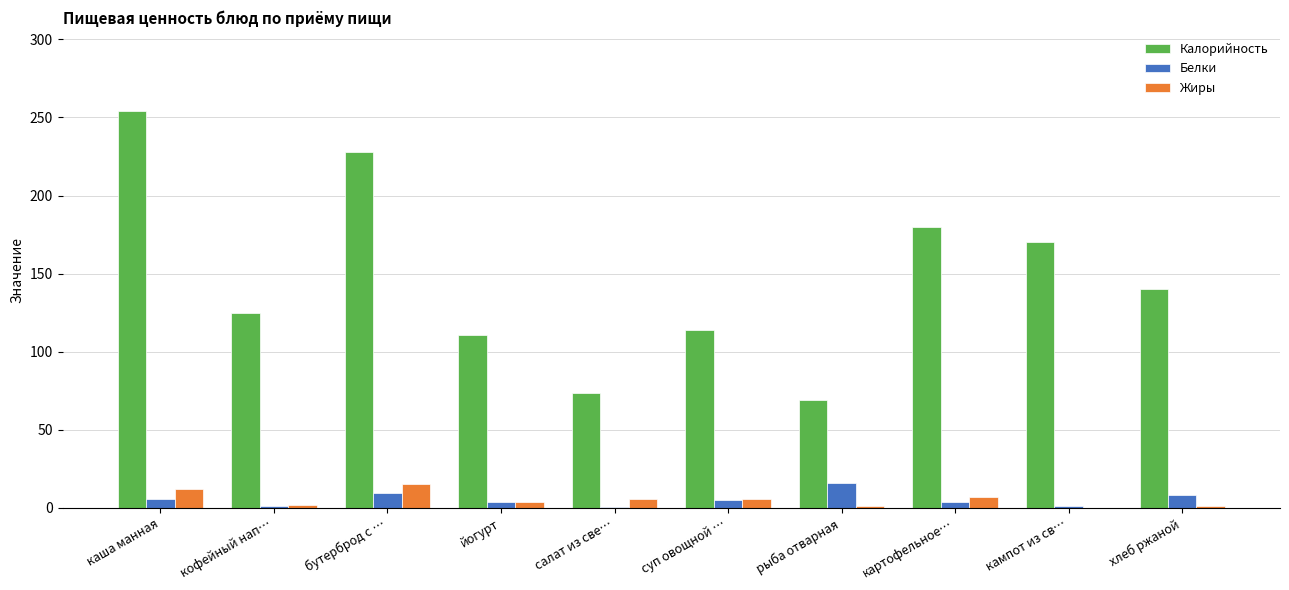

Which series changed the most between каша манная and хлеб ржаной?

Калорийность